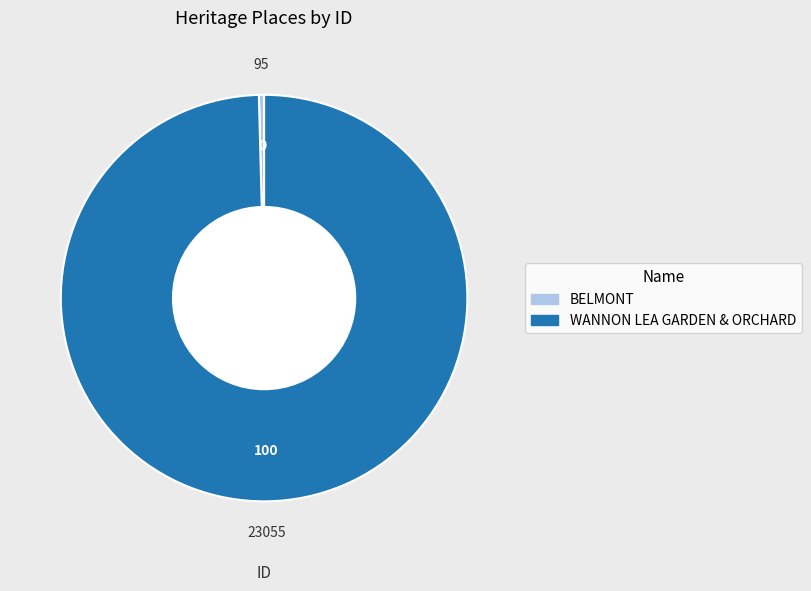

True or false: WANNON LEA GARDEN & ORCHARD accounts for 100% of the total.

True